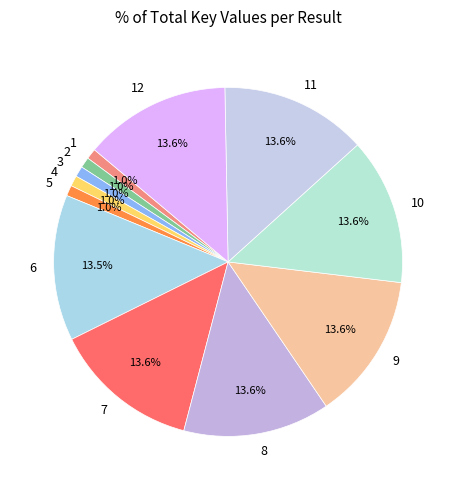

True or false: 4 accounts for 1% of the total.

True